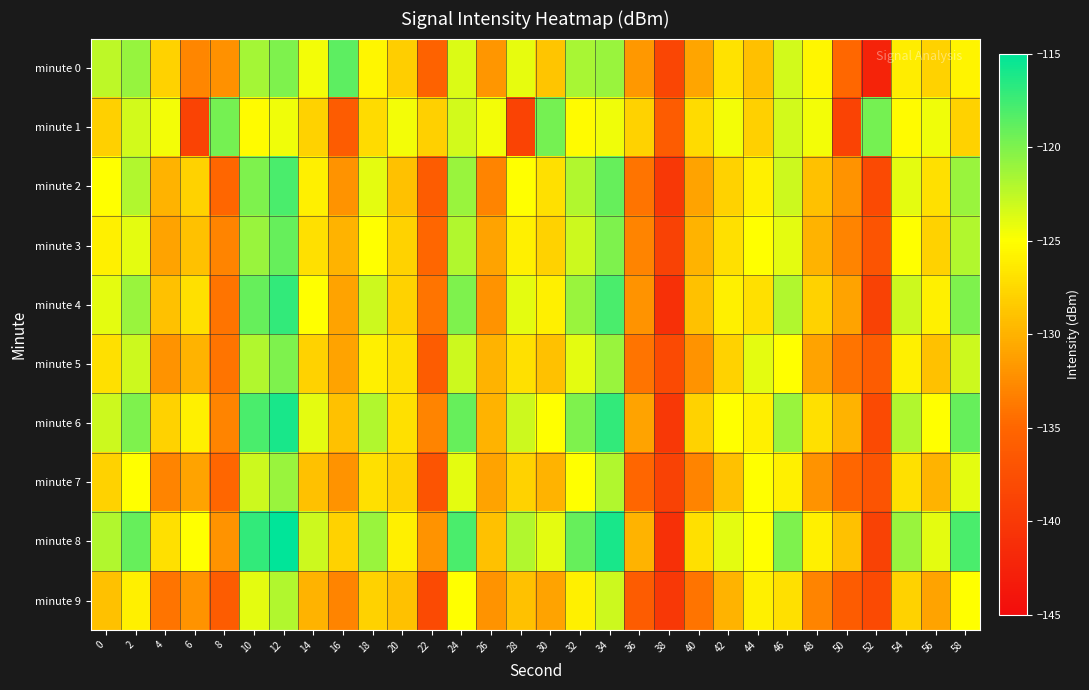

Between 54 and 56, which is larger?

54